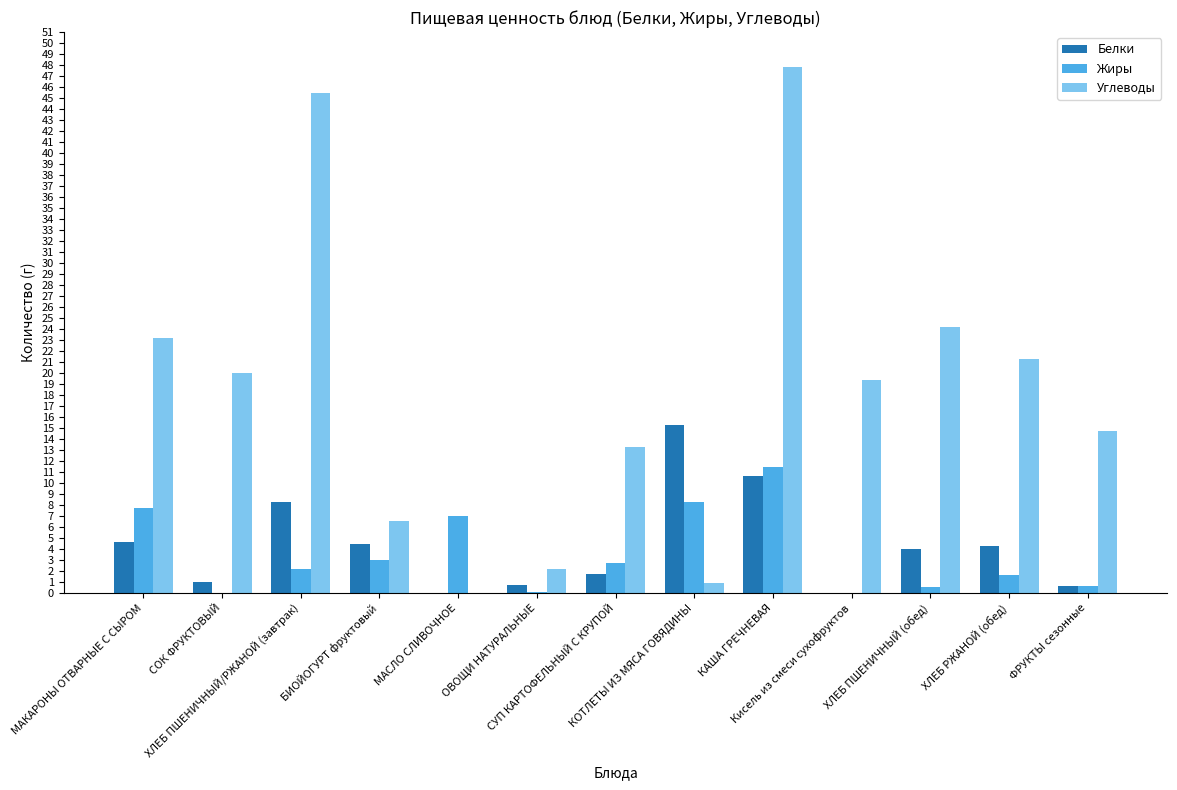

Which series has the largest total across all categories?

Углеводы